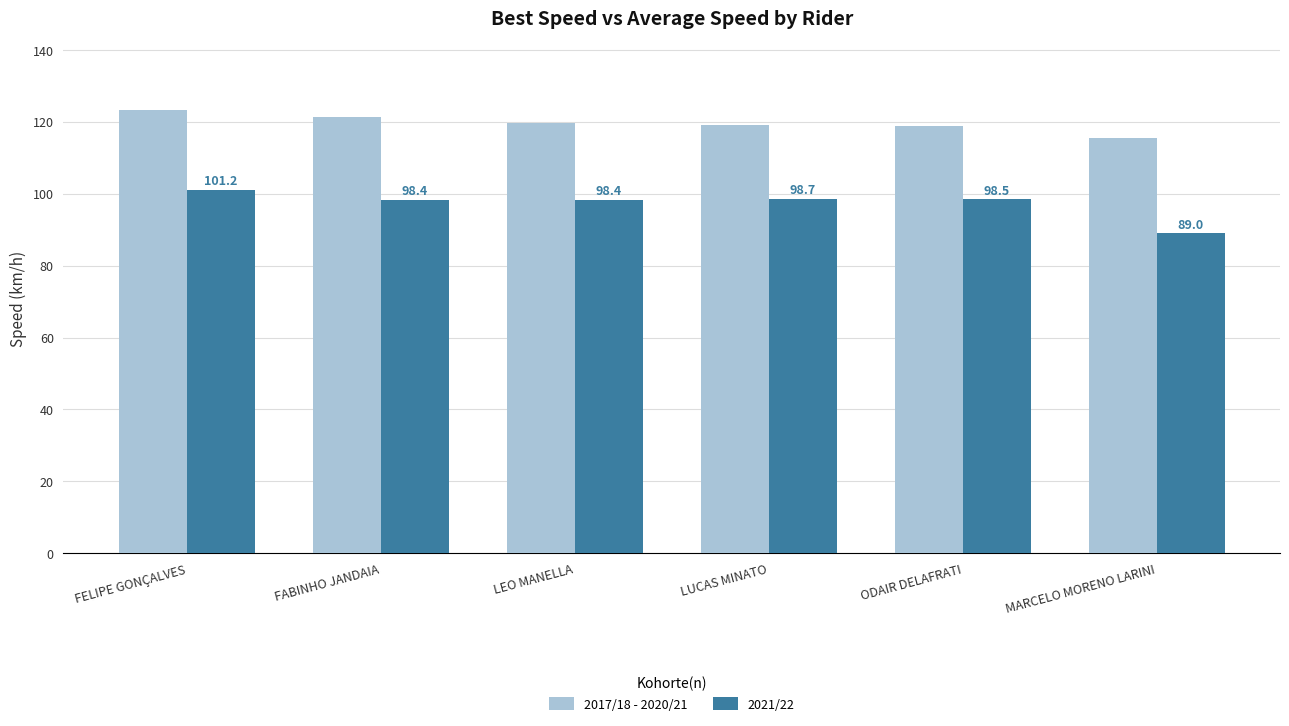

Reading left to right, extract all data points from this chart.

2017/18 - 2020/21: 123.2	121.5	119.7	119.3	118.8	115.4
2021/22: 101.2	98.4	98.4	98.7	98.5	89.0